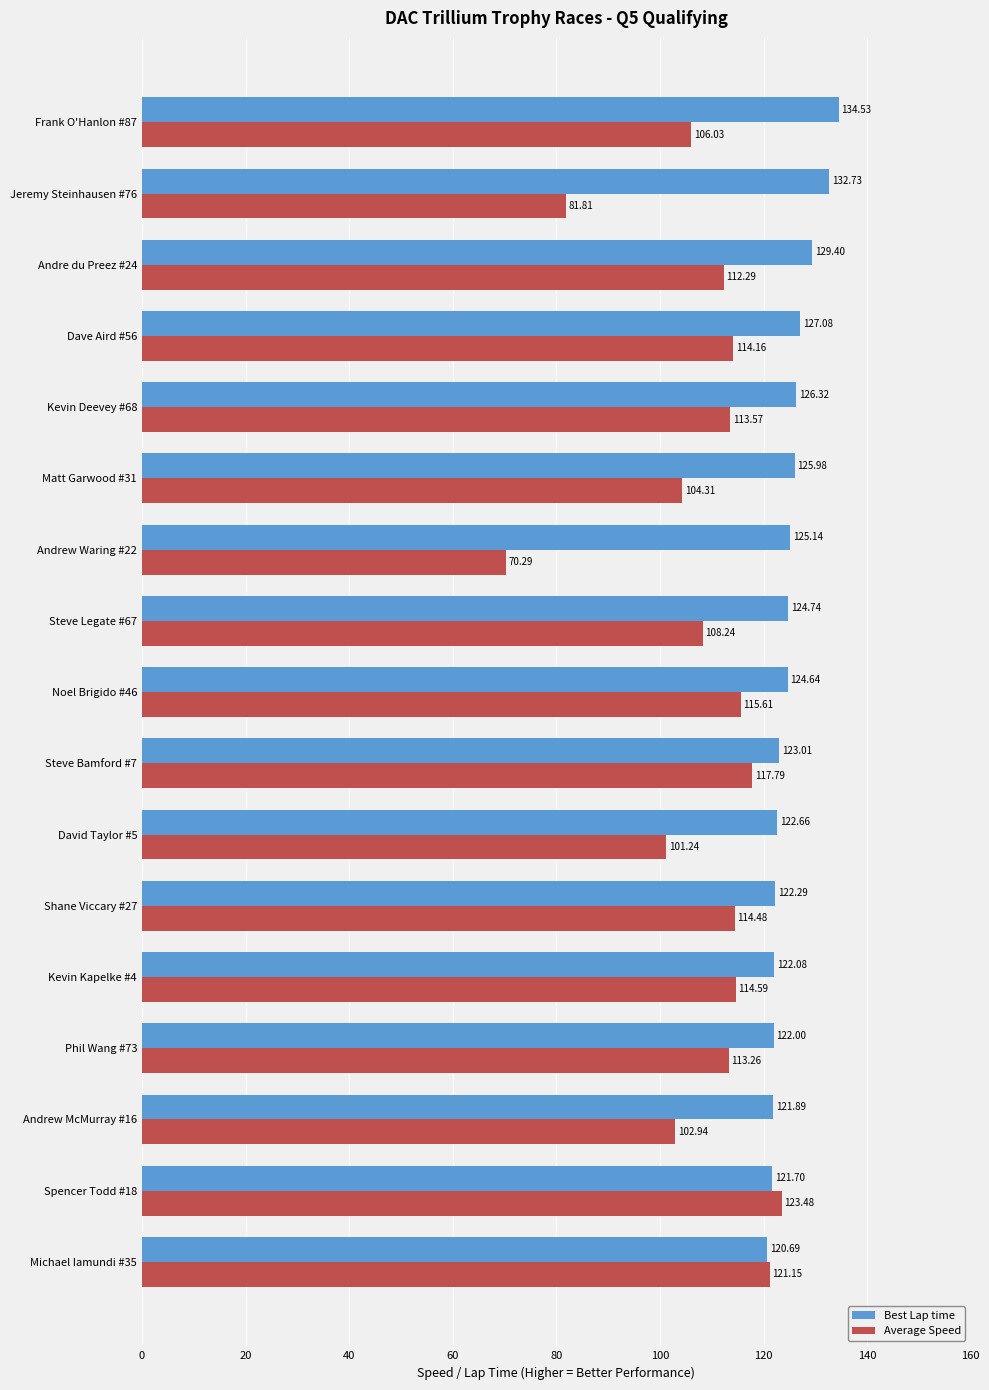

Count the number of data series in this chart.

2